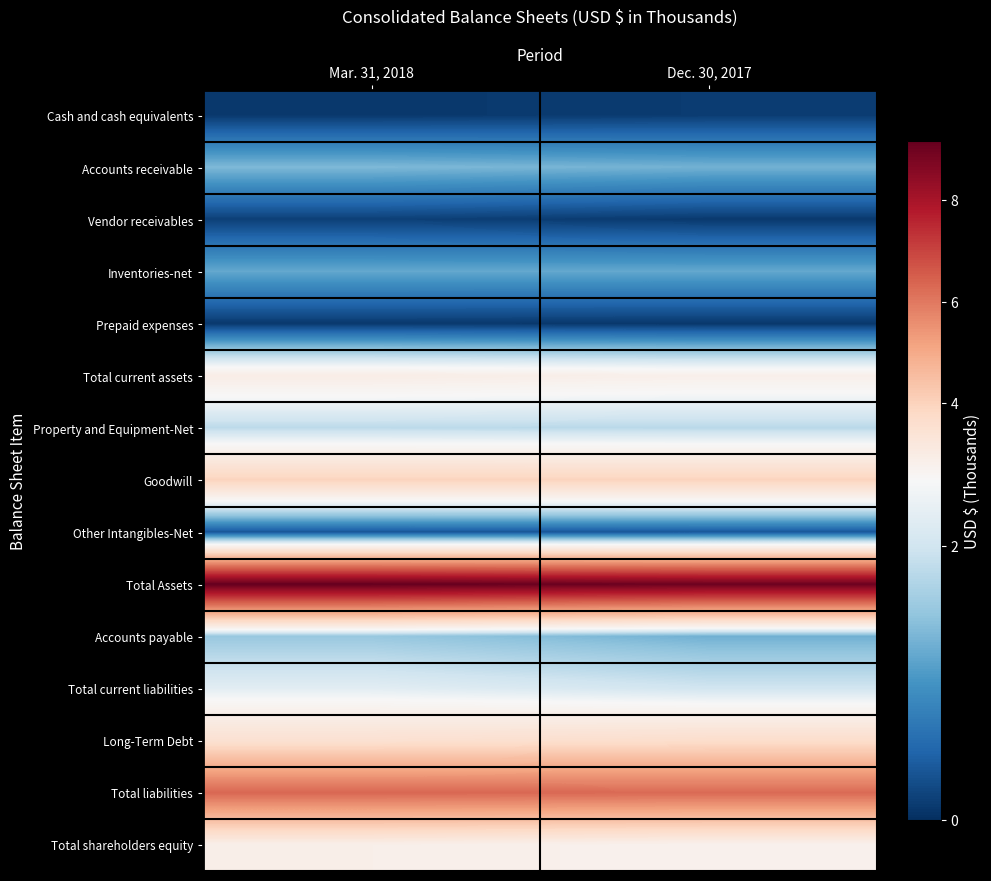

Reading left to right, list all the values displayed in this chart.

Cash and cash equivalents: Mar. 31, 2018=85286	Dec. 30, 2017=118849
Accounts receivable: Mar. 31, 2018=1370804	Dec. 30, 2017=1301631
Vendor receivables: Mar. 31, 2018=154490	Dec. 30, 2017=97198
Inventories-net: Mar. 31, 2018=1207080	Dec. 30, 2017=1207830
Prepaid expenses: Mar. 31, 2018=90229	Dec. 30, 2017=80255
Total current assets: Mar. 31, 2018=2931112	Dec. 30, 2017=2819381
Property and Equipment-Net: Mar. 31, 2018=1827588	Dec. 30, 2017=1801215
Goodwill: Mar. 31, 2018=3967322	Dec. 30, 2017=3966565
Other Intangibles-Net: Mar. 31, 2018=353751	Dec. 30, 2017=363618
Total Assets: Mar. 31, 2018=9173774	Dec. 30, 2017=9037158
Accounts payable: Mar. 31, 2018=1542624	Dec. 30, 2017=1289349
Total current liabilities: Mar. 31, 2018=2218225	Dec. 30, 2017=2002882
Long-Term Debt: Mar. 31, 2018=3509757	Dec. 30, 2017=3648055
Total liabilities: Mar. 31, 2018=6327887	Dec. 30, 2017=6285795
Total shareholders equity: Mar. 31, 2018=2845887	Dec. 30, 2017=2751363